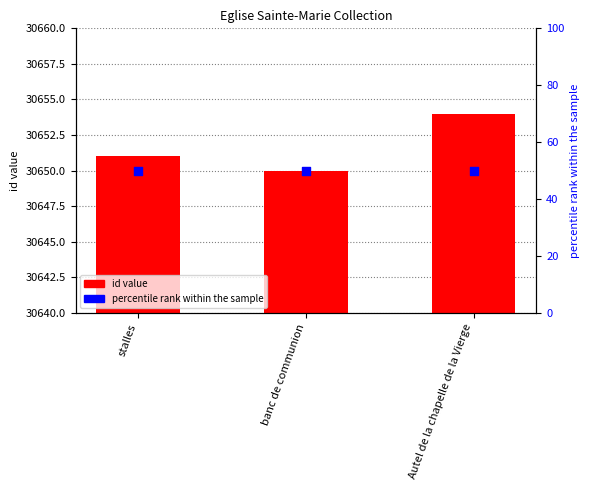

Which series has the widest spread of Y values?

id value